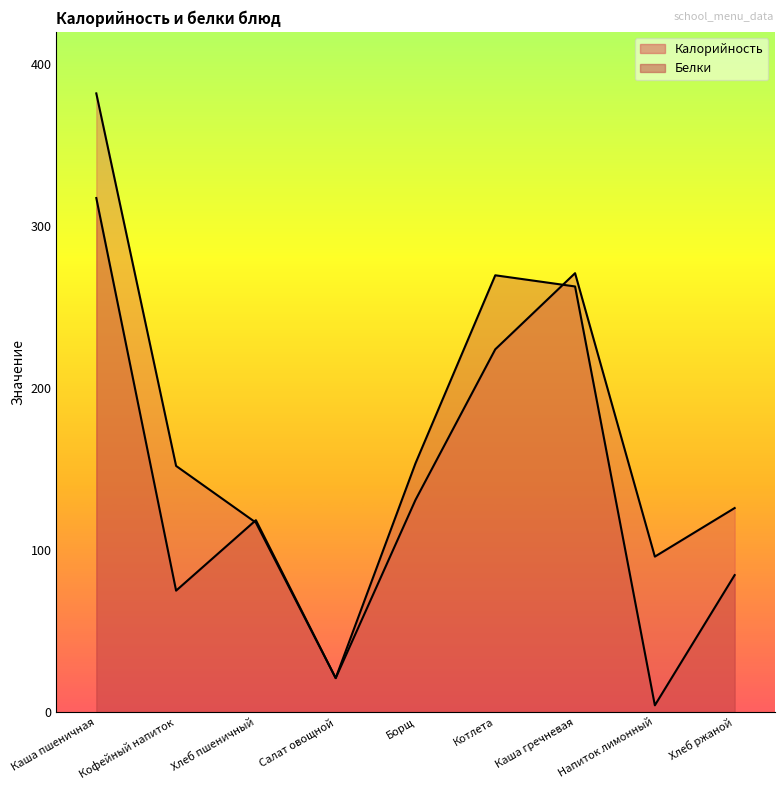

How many lines are shown in the chart?

2